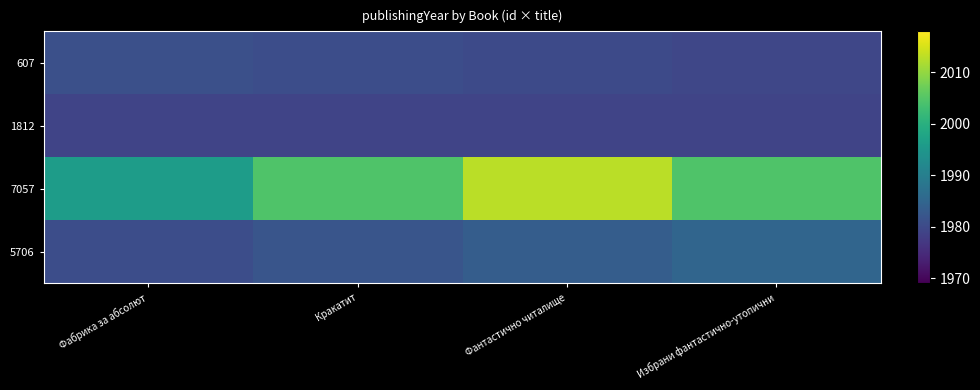

Reading left to right, transcribe all the data shown in this chart.

607: Фабрика за абсолют=1981.0	Кракатит=1980.5	Фантастично читалище=1980.0	Избрани фантастично-утопични=1979.5
1812: Фабрика за абсолют=1979.0	Кракатит=1979.0	Фантастично читалище=1979.0	Избрани фантастично-утопични=1979.0
7057: Фабрика за абсолют=1996.0	Кракатит=2004.5	Фантастично читалище=2013.0	Избрани фантастично-утопични=2004.5
5706: Фабрика за абсолют=1980.5	Кракатит=1982.0	Фантастично читалище=1983.5	Избрани фантастично-утопични=1985.0